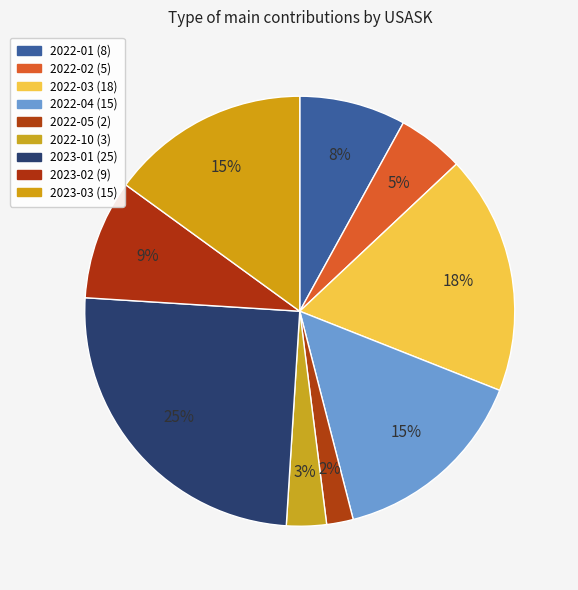

To the nearest percent, what percentage of the pie is 2022-10?

3%